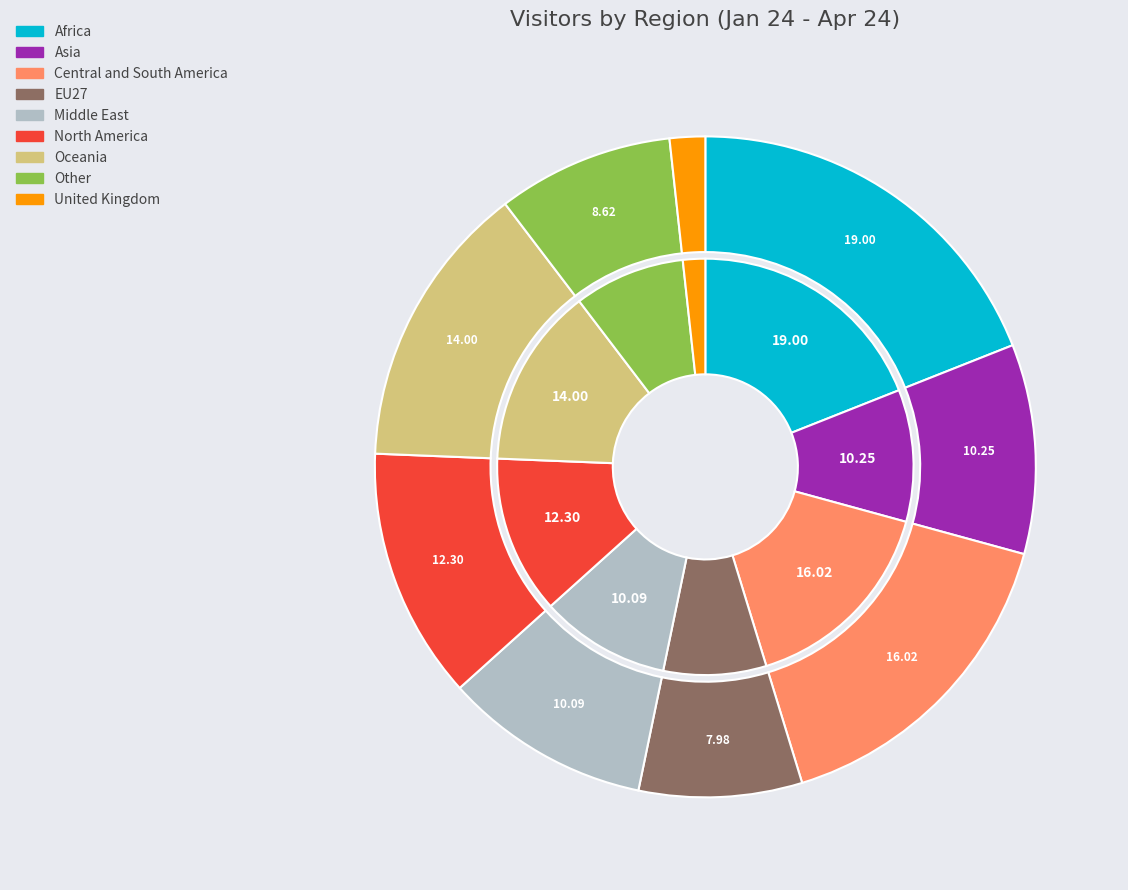

Which slice is the largest?

Africa